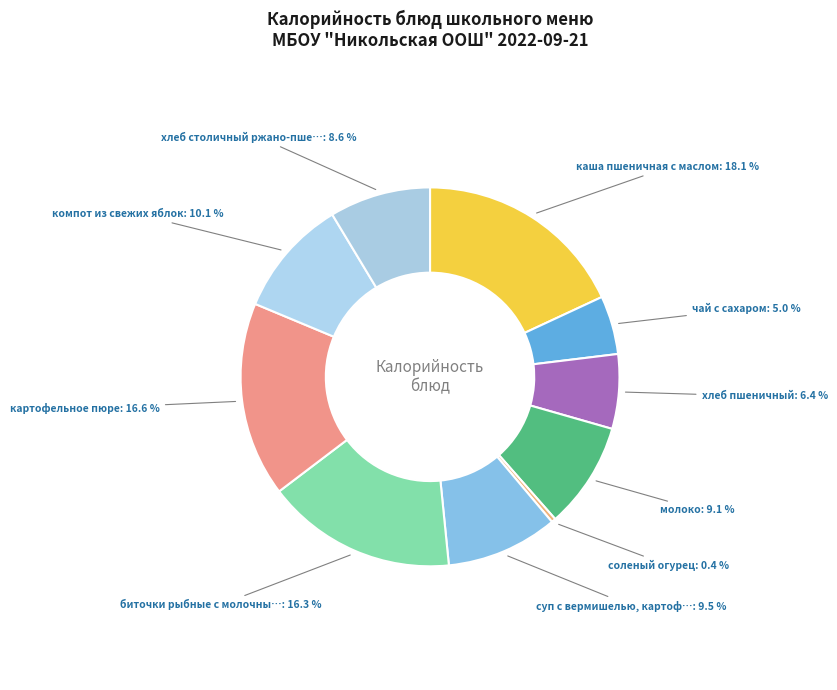

To the nearest percent, what is the difference between the largest and smallest slice percentages?

18%